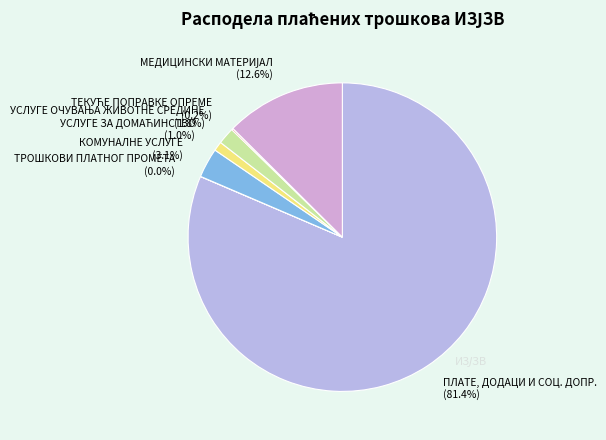

What portion of the pie excludes КОМУНАЛНЕ УСЛУГЕ?

96.9%